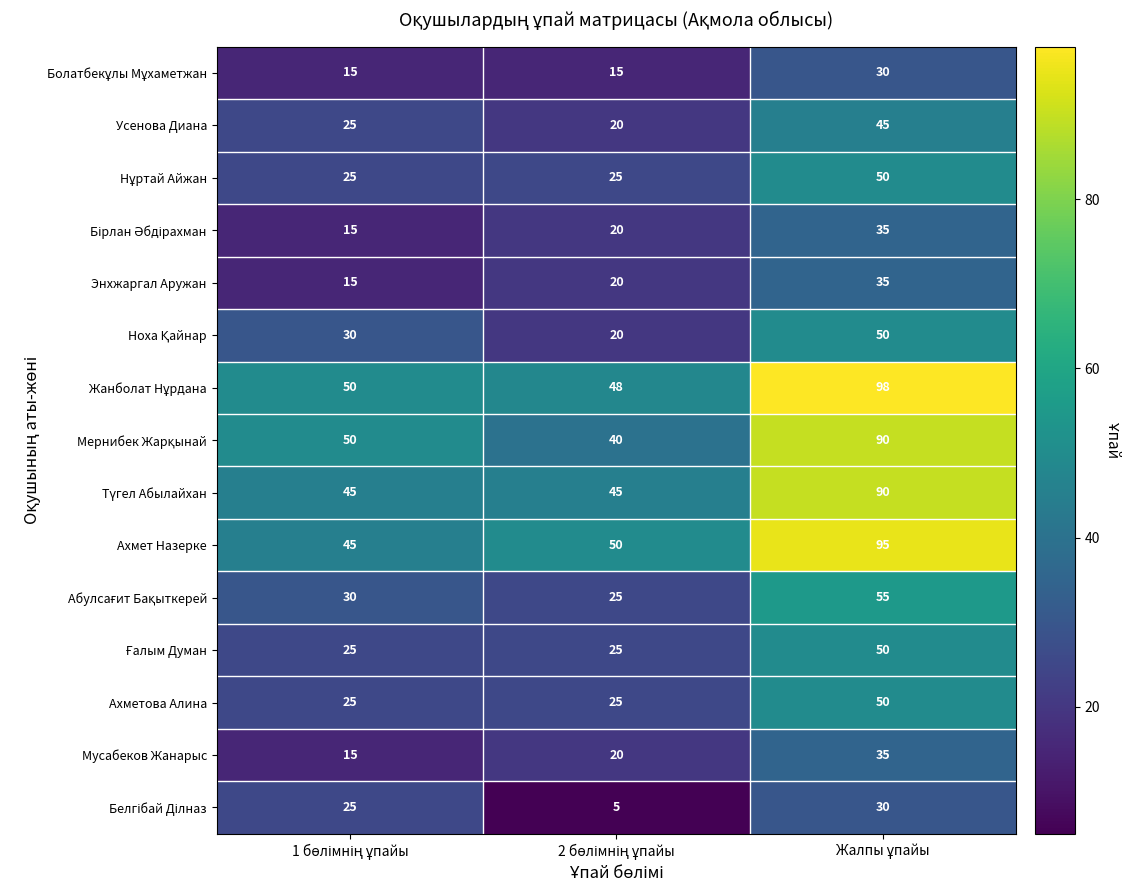

What is the smallest value displayed?

5